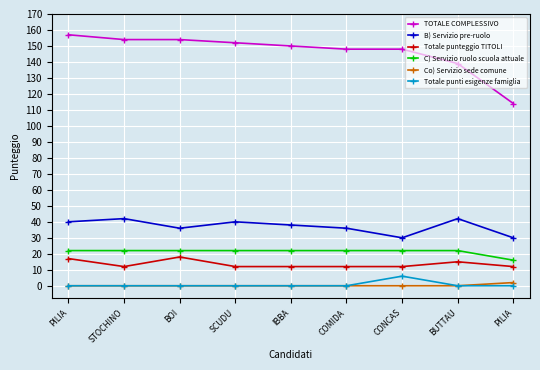

List the series in order of their peak value, highest first.

TOTALE COMPLESSIVO, B) Servizio pre-ruolo, C) Servizio ruolo scuola attuale, Totale punteggio TITOLI, Totale punti esigenze famiglia, Co) Servizio sede comune